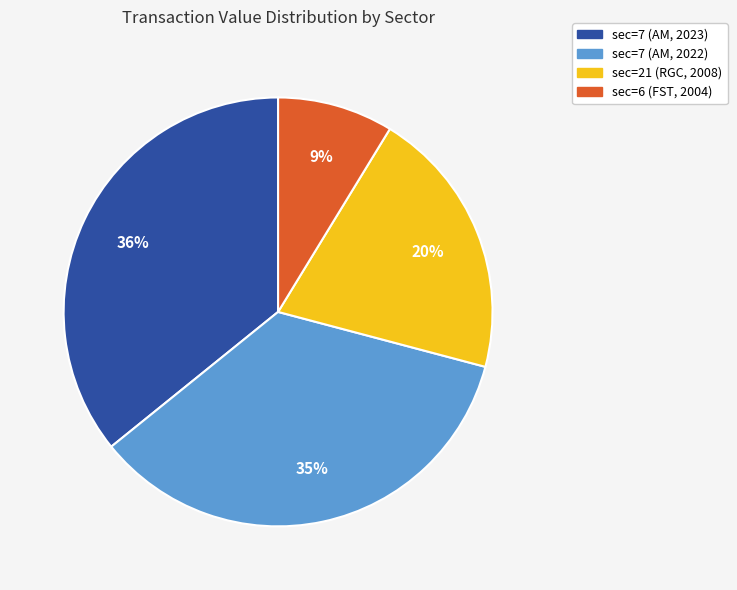

Is the sum of sec=7 (AM, 2023) and sec=6 (FST, 2004) greater than half?

No